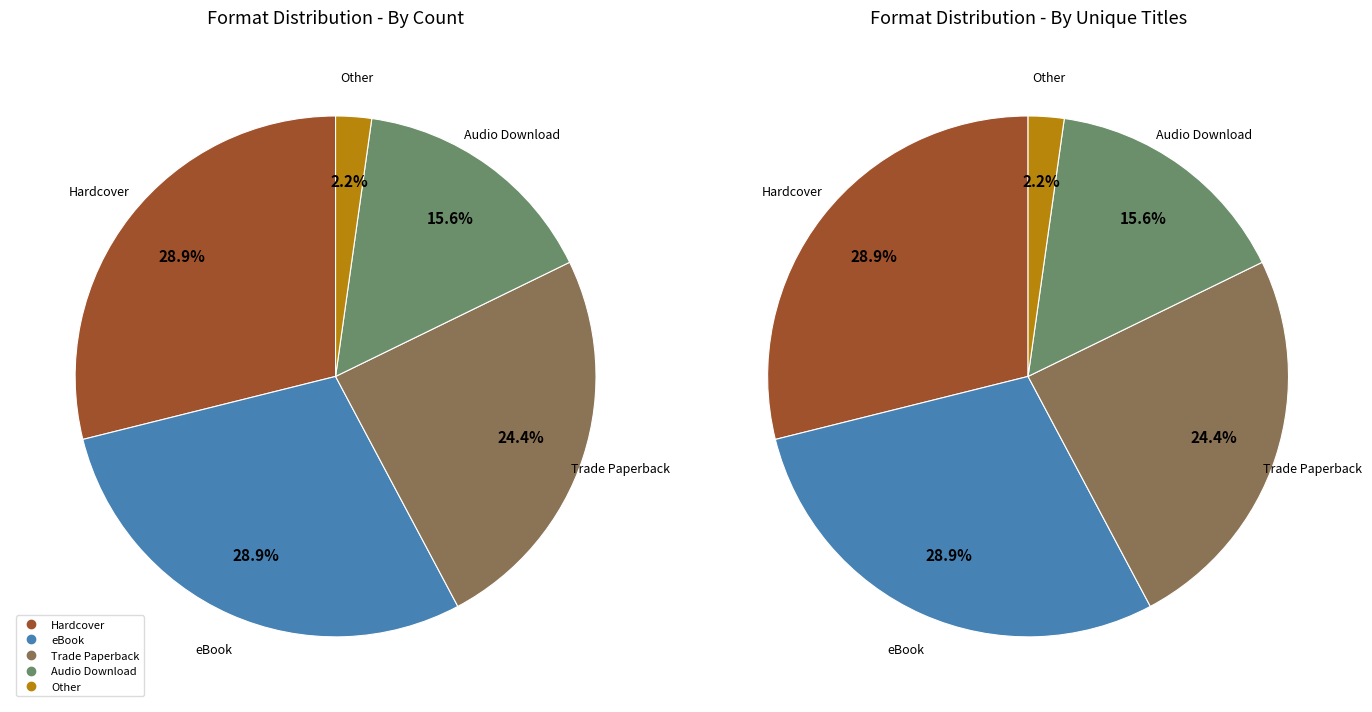

What percentage is the Trade Paperback slice, to the nearest percent?

24%